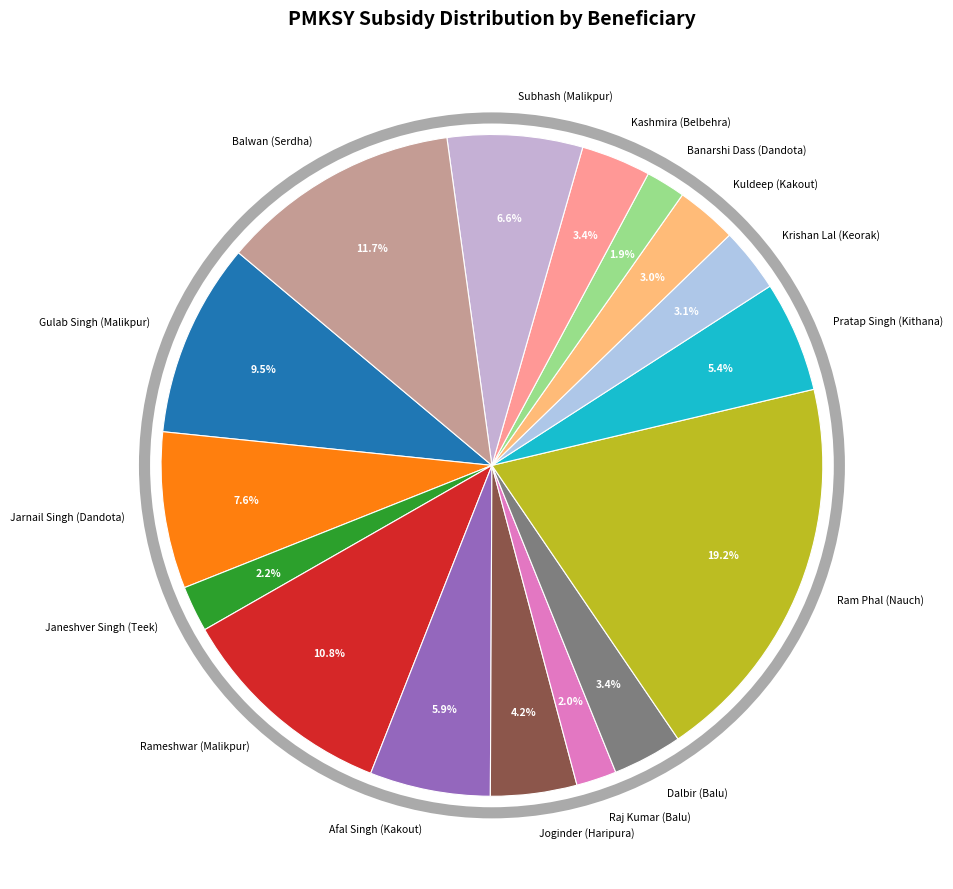

Is there a majority slice in this chart?

No